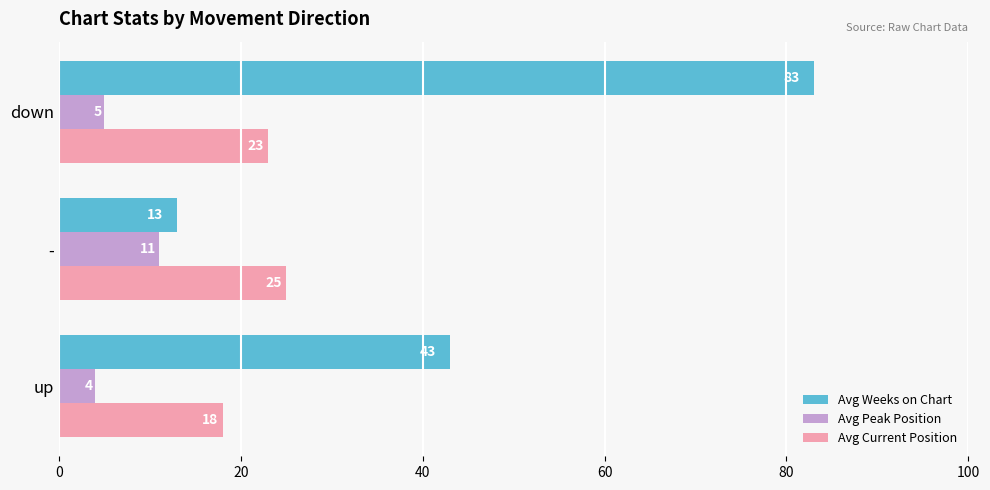

List the labels in order of Avg Peak Position value, smallest first.

up, down, -